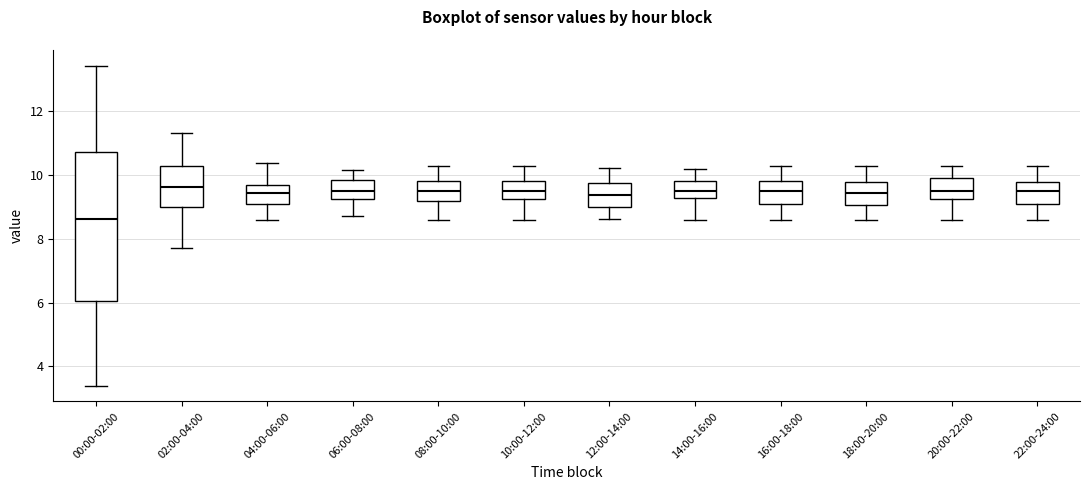

Reading left to right, transcribe this box plot: for each box, give where its median line is, the range the box spans, and where its two whiskers end, as read against the y-axis. The values are not printed on the chart, so give them approximately, as read against the axis.

00:00-02:00: median 8.6, box 6.0 to 10.8, whiskers 3.4 to 13.4
02:00-04:00: median 9.6, box 9.0 to 10.4, whiskers 7.8 to 11.4
04:00-06:00: median 9.4, box 9.2 to 9.8, whiskers 8.6 to 10.4
06:00-08:00: median 9.6, box 9.2 to 9.8, whiskers 8.8 to 10.2
08:00-10:00: median 9.6, box 9.2 to 9.8, whiskers 8.6 to 10.4
10:00-12:00: median 9.6, box 9.2 to 9.8, whiskers 8.6 to 10.4
12:00-14:00: median 9.4, box 9.0 to 9.8, whiskers 8.6 to 10.2
14:00-16:00: median 9.6, box 9.2 to 9.8, whiskers 8.6 to 10.2
16:00-18:00: median 9.6, box 9.2 to 9.8, whiskers 8.6 to 10.4
18:00-20:00: median 9.4, box 9.0 to 9.8, whiskers 8.6 to 10.4
20:00-22:00: median 9.6, box 9.2 to 10.0, whiskers 8.6 to 10.4
22:00-24:00: median 9.6, box 9.2 to 9.8, whiskers 8.6 to 10.4